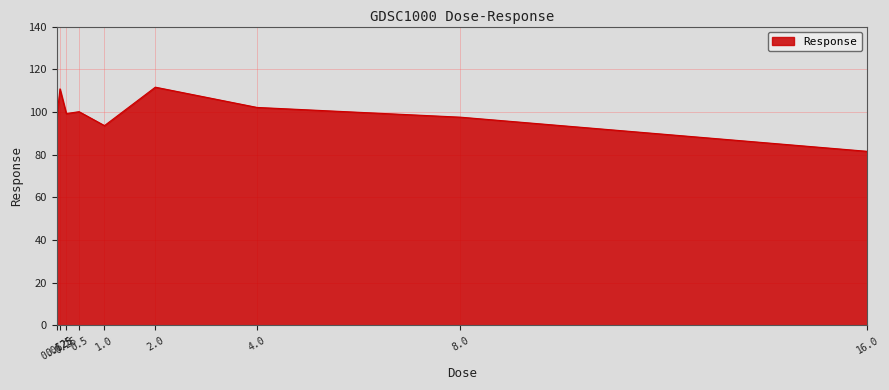

What is the difference between the maximum and minimum values?

30.1